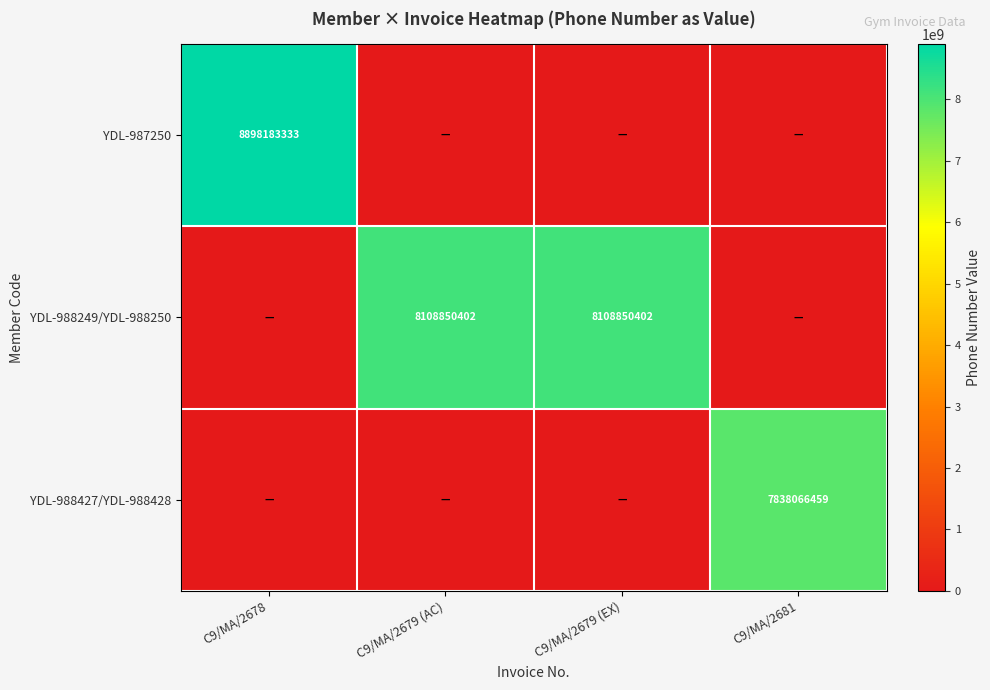

At how many categories does at least one series exceed 4521048190?

4